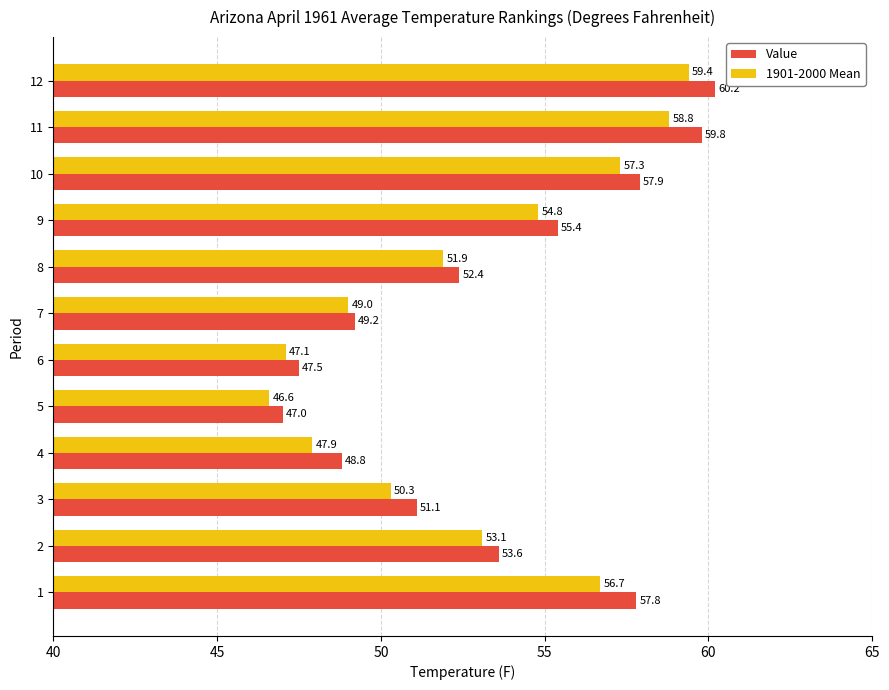

True or false: Value has a value of 52.4 at 8.

True